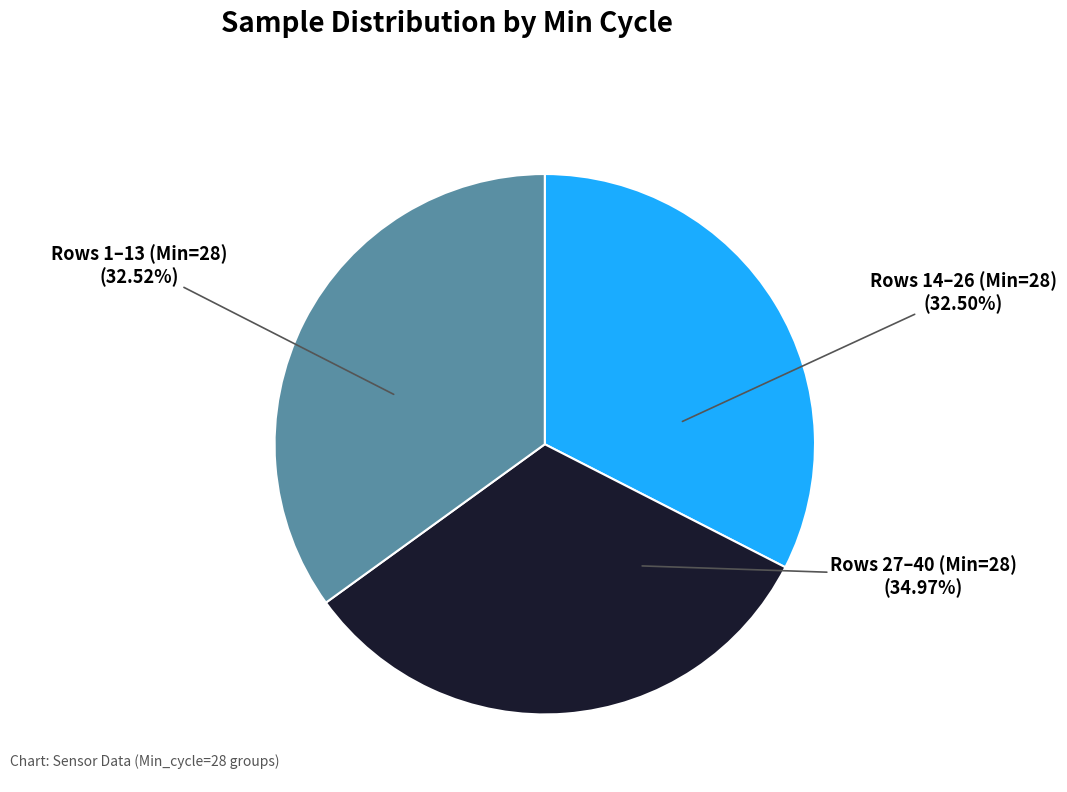

Does Min_cycle=30 account for over 50% of the chart?

No